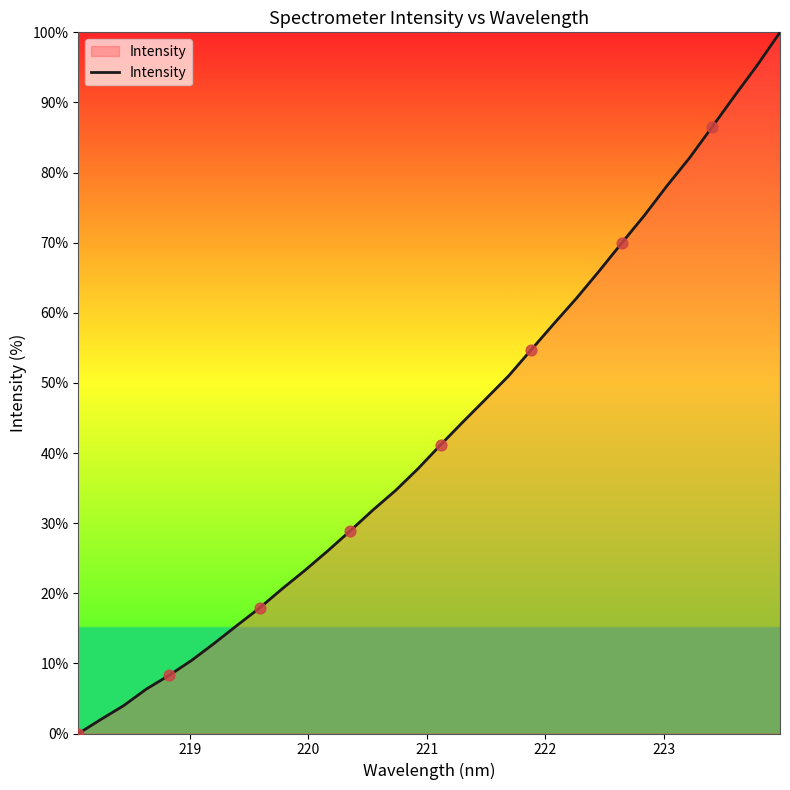

What is the difference between the maximum and minimum values?

100.0